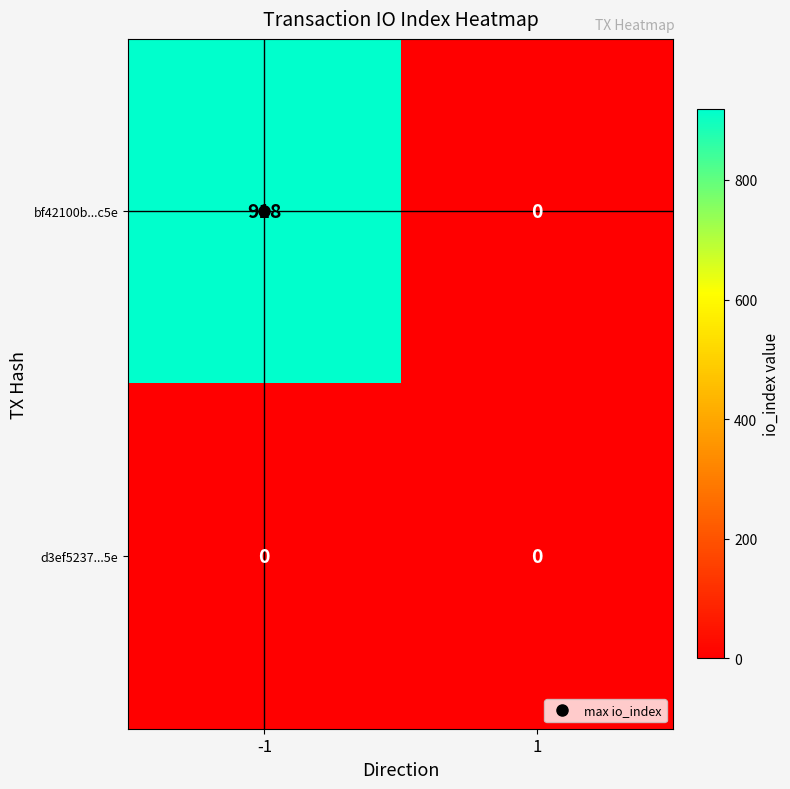

Between -1 and 1, which series saw the biggest shift?

bf42100b...c5e